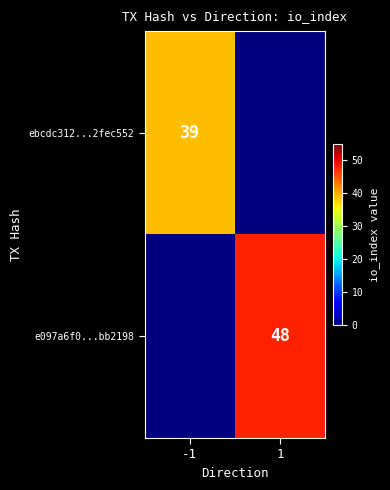

Is it true that e097a6f0...bb2198 equals 48 at 1?

True